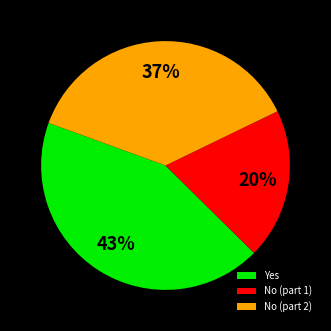

Rank the categories by value from highest to lowest.

Yes, No (part 2), No (part 1)